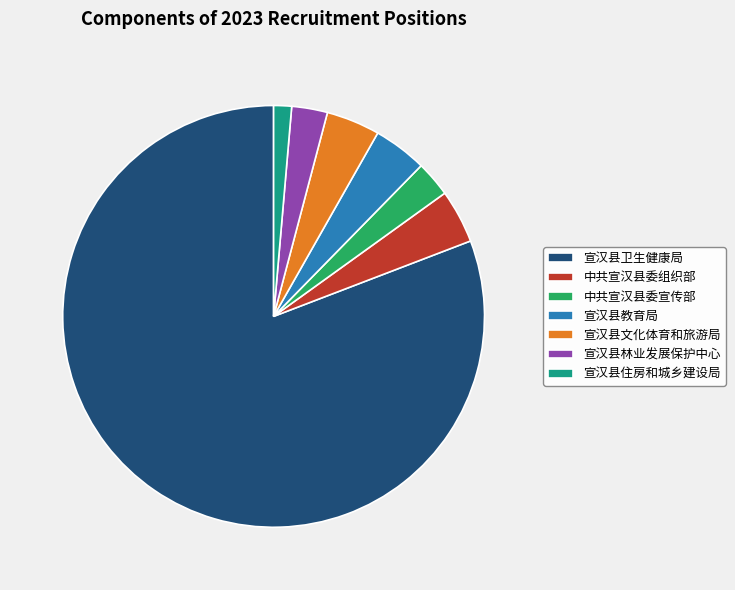

Between 宣汉县住房和城乡建设局 and 中共宣汉县委组织部, which is larger?

中共宣汉县委组织部